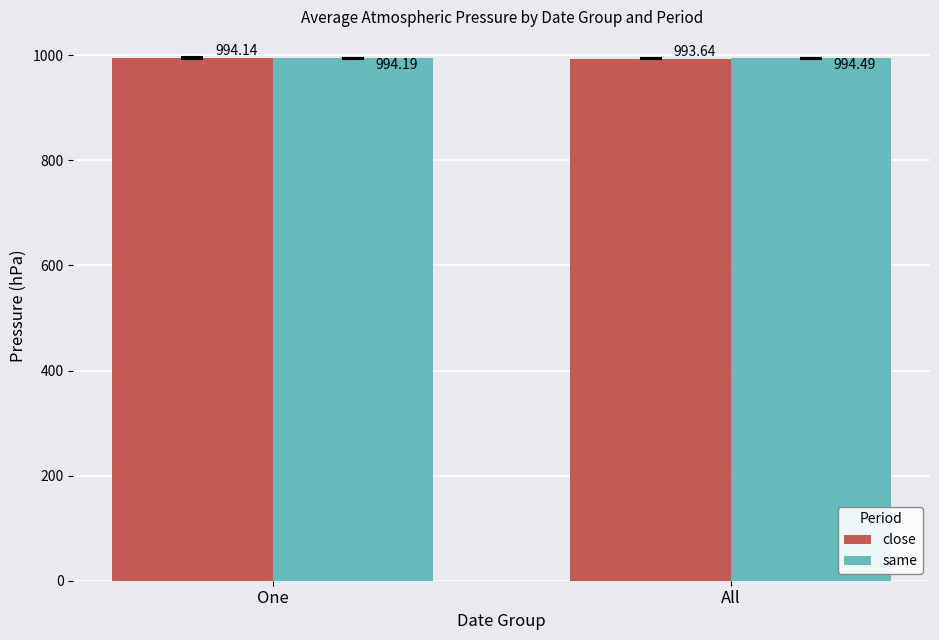

Which series has the largest range (max minus min)?

close